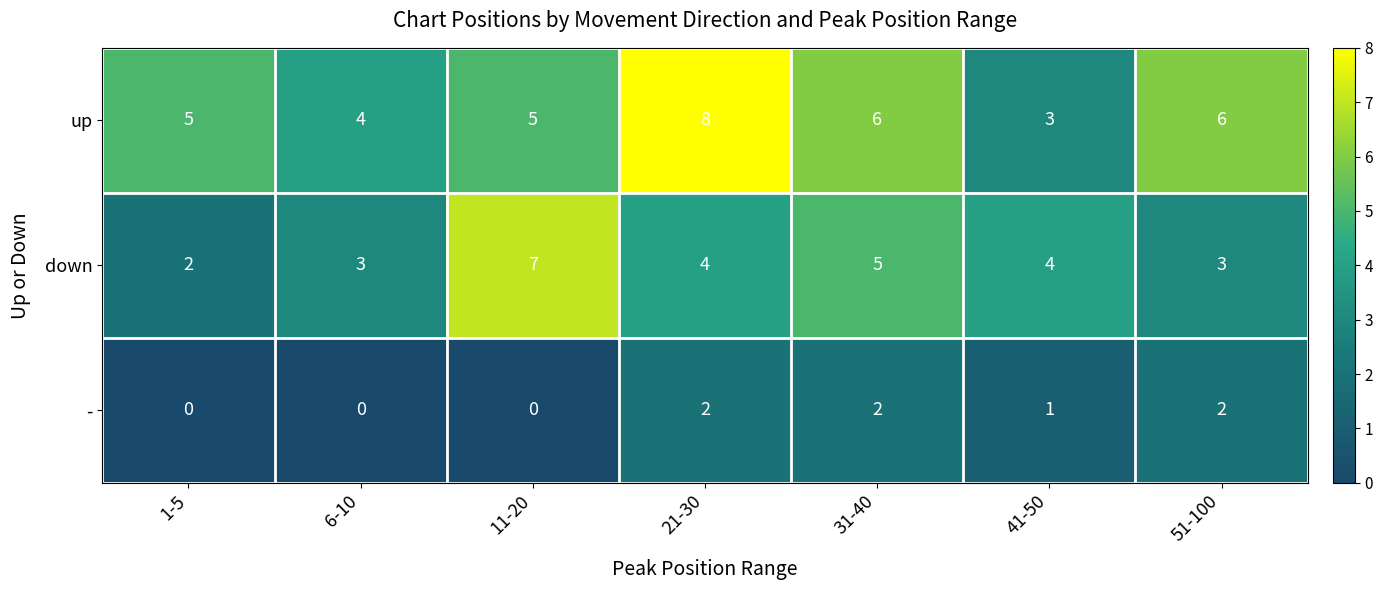

What is the total value across all series at 1-5?

7